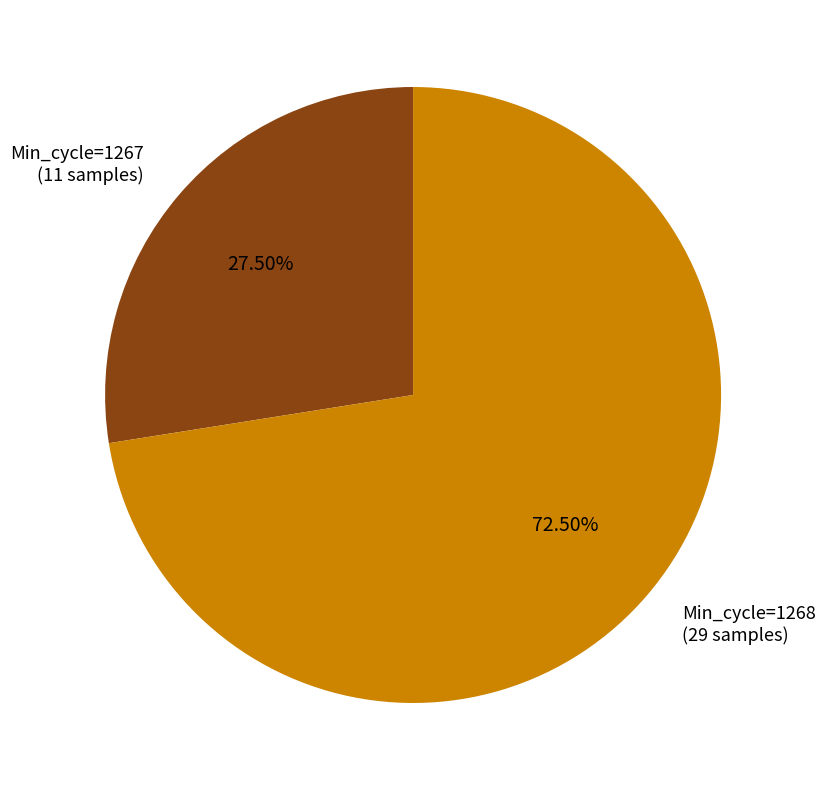

Rank the categories by value from lowest to highest.

Min_cycle=1267 (11 samples), Min_cycle=1268 (29 samples)